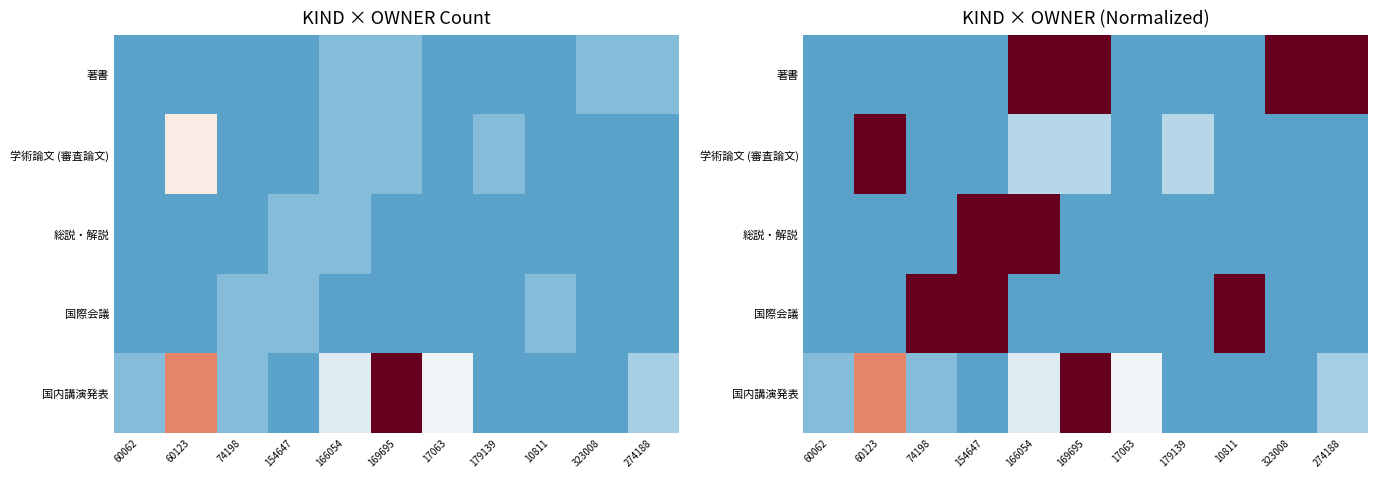

At how many categories does at least one series exceed 0?

11